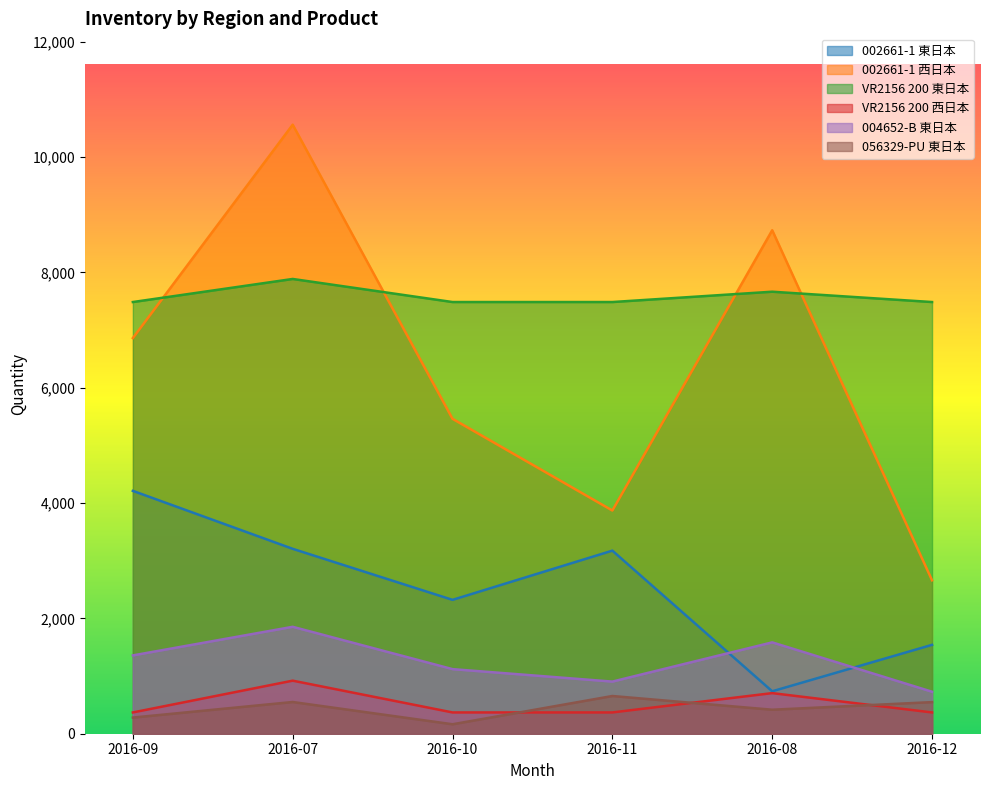

Which label corresponds to the smallest value in the chart?

2016-10